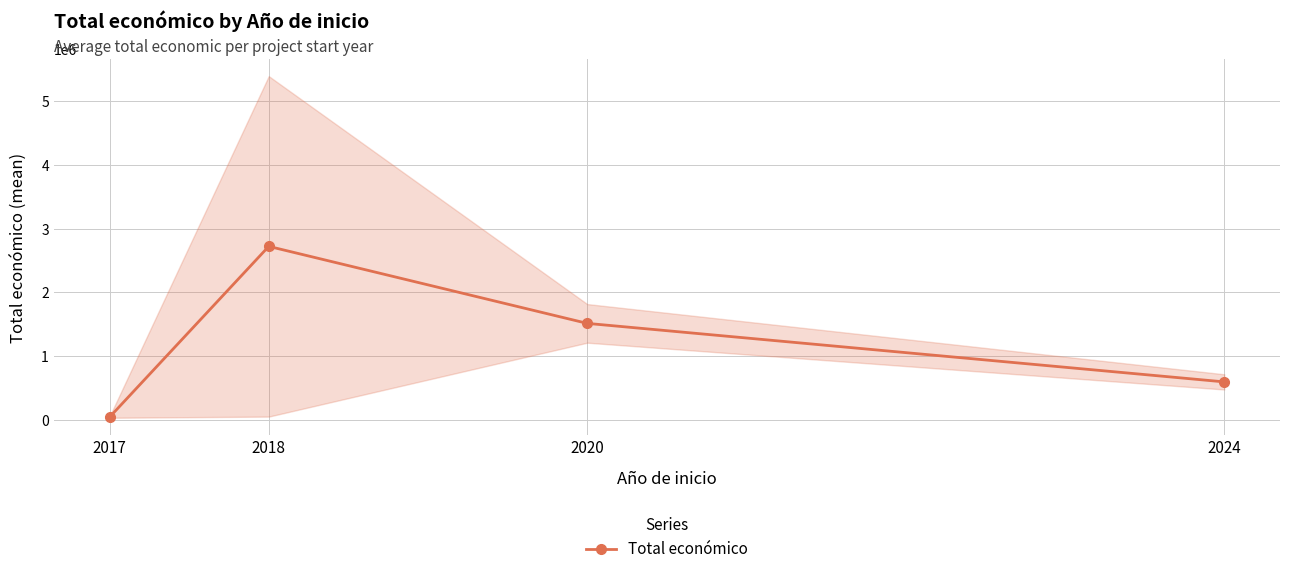

The value at 2017 is 42072.0. True or false?

True